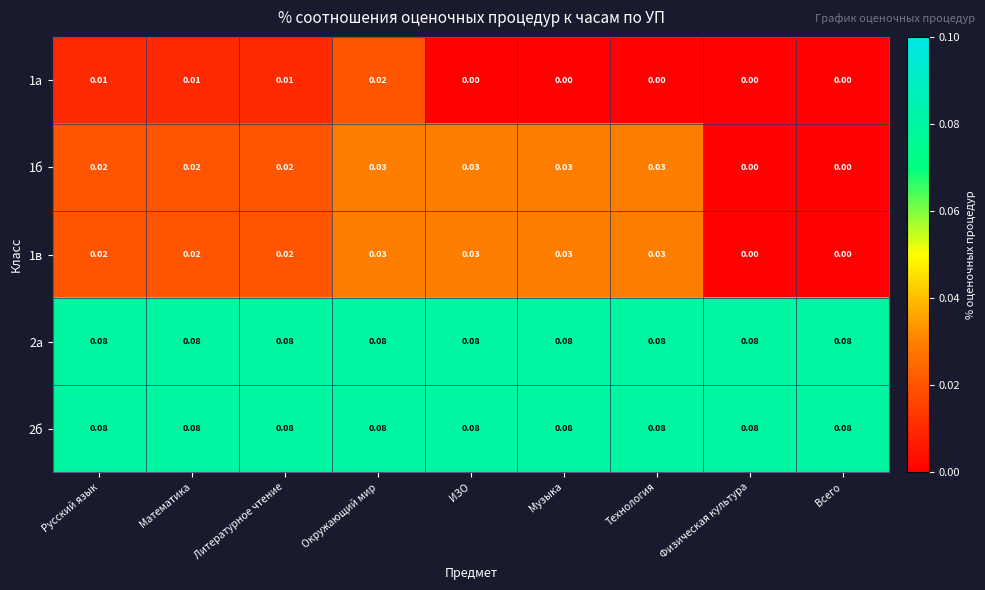

Is the value of 1в at Музыка greater than the value of 1а at ИЗО?

Yes